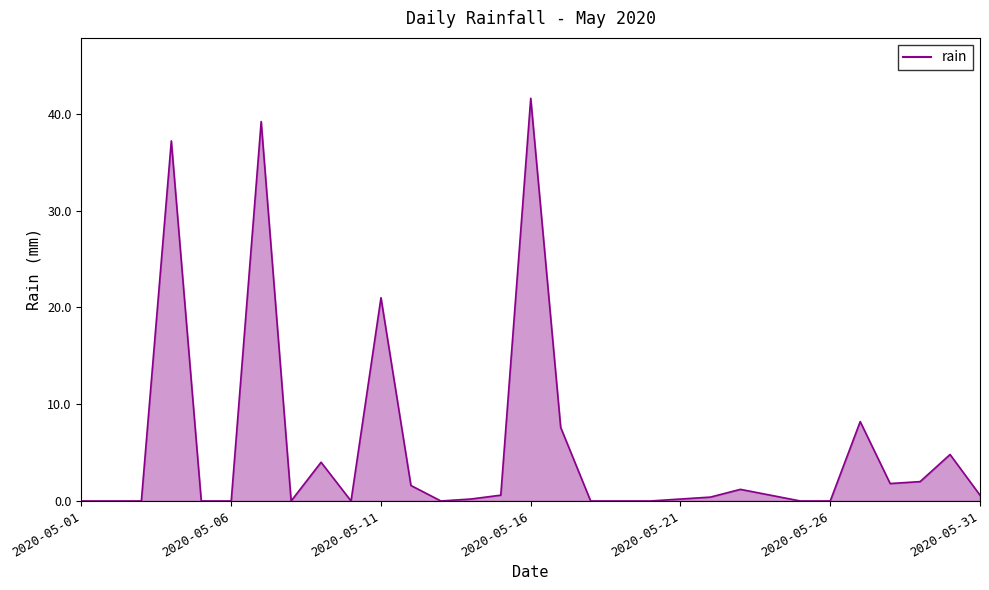

What is the difference between the maximum and minimum values?

41.6